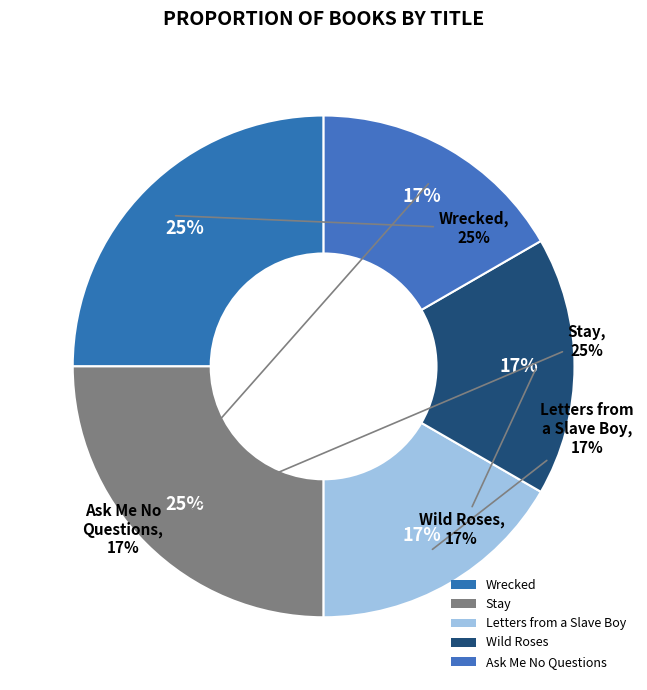

Which slice is the largest?

Wrecked